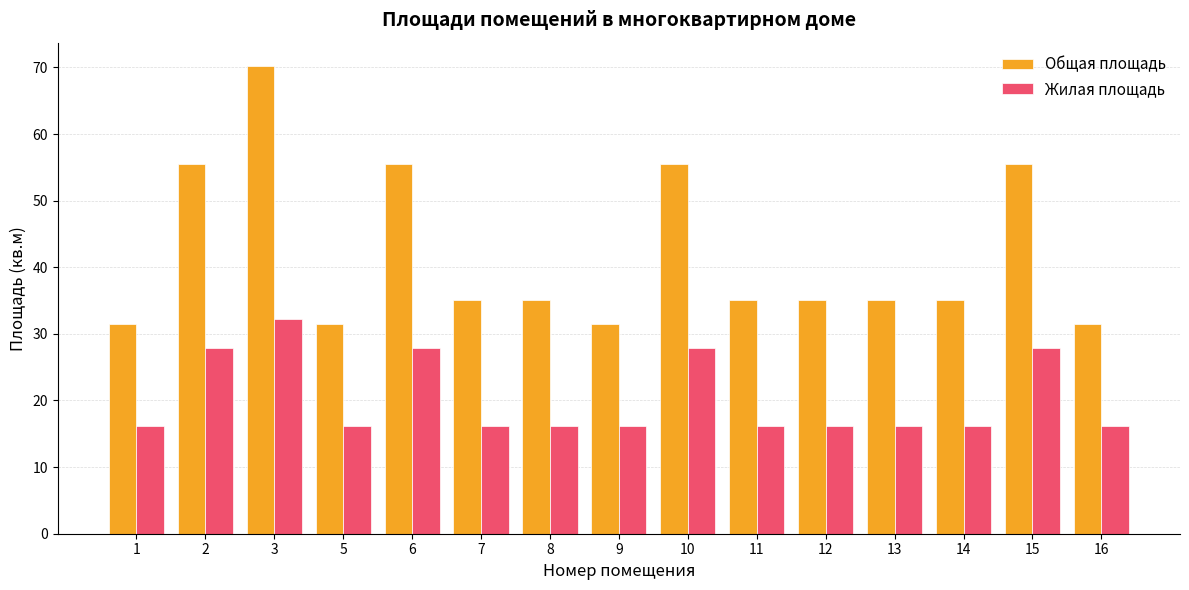

What is the spread (max minus min) of values at 7?

19.0